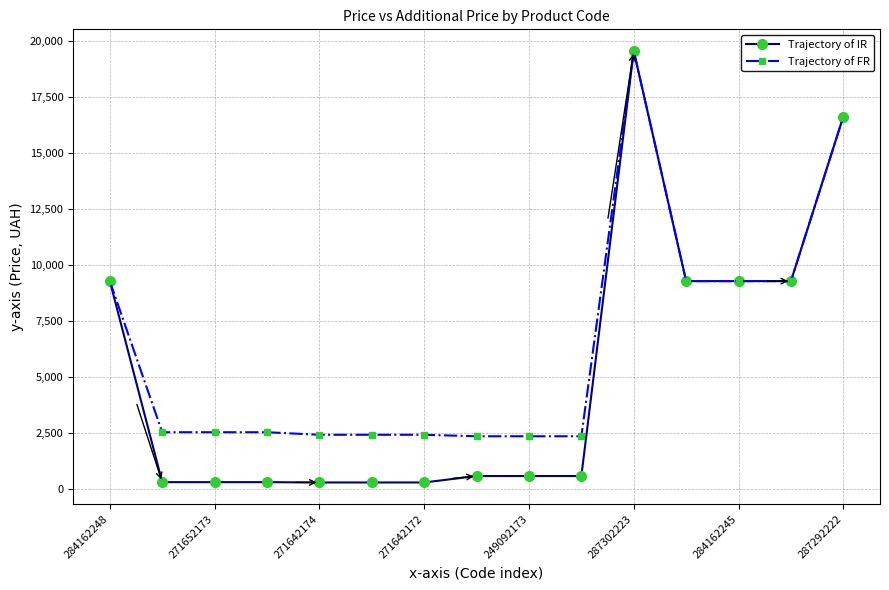

Which series has the widest spread of values?

Trajectory of IR